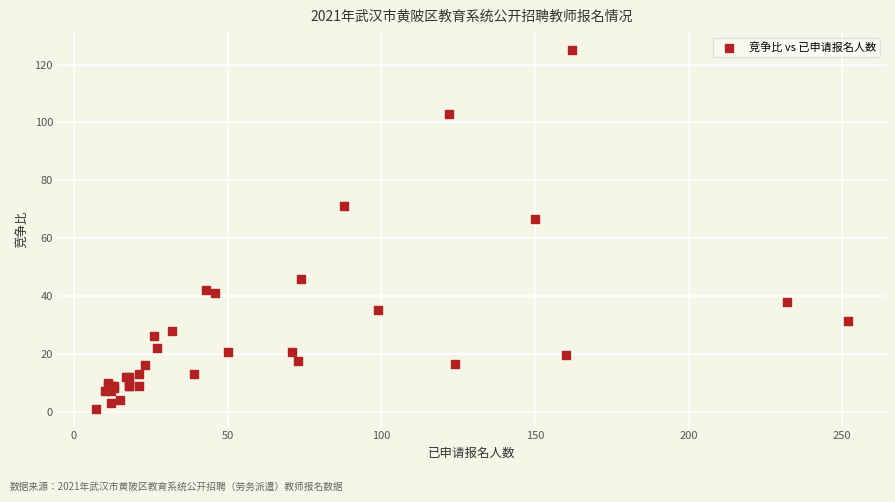

What Y value in the scatter plot is closest to 63?

66.5